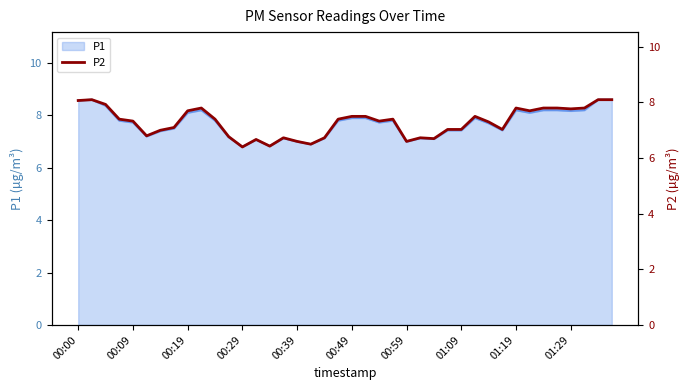

True or false: P1 line has more than 2 points higher than both neighbors.

True